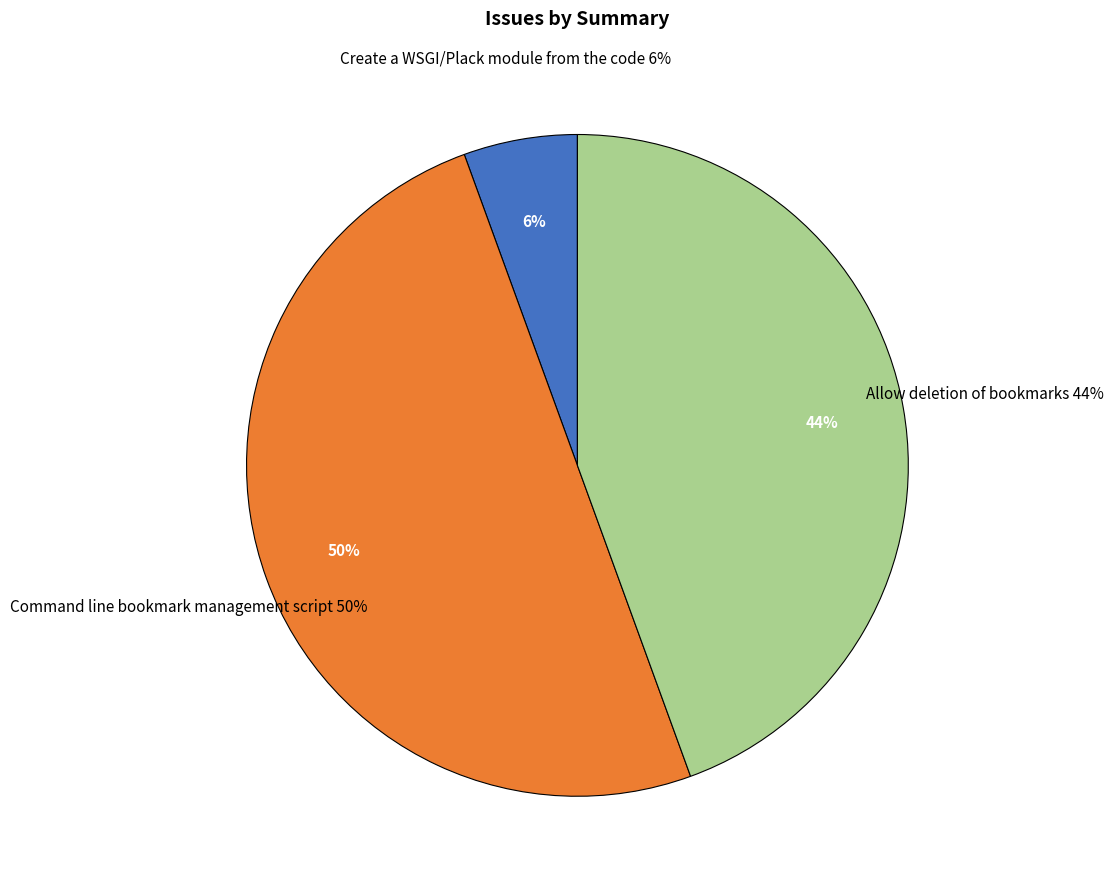

To the nearest percent, what percentage of the pie is Command line bookmark management script?

50%